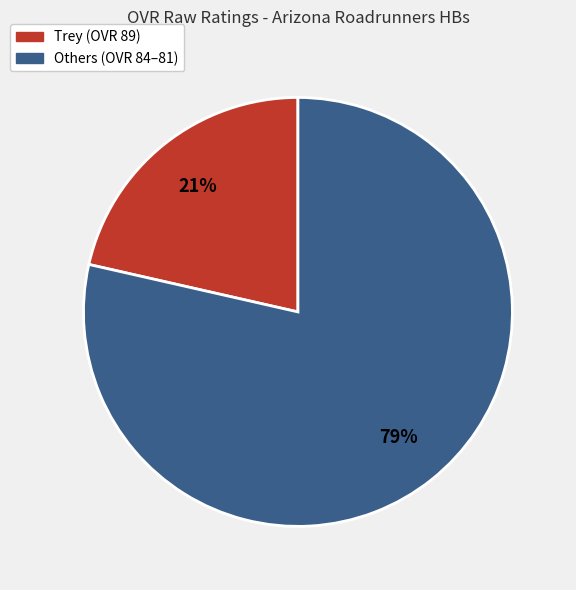

Is there a majority slice in this chart?

Yes